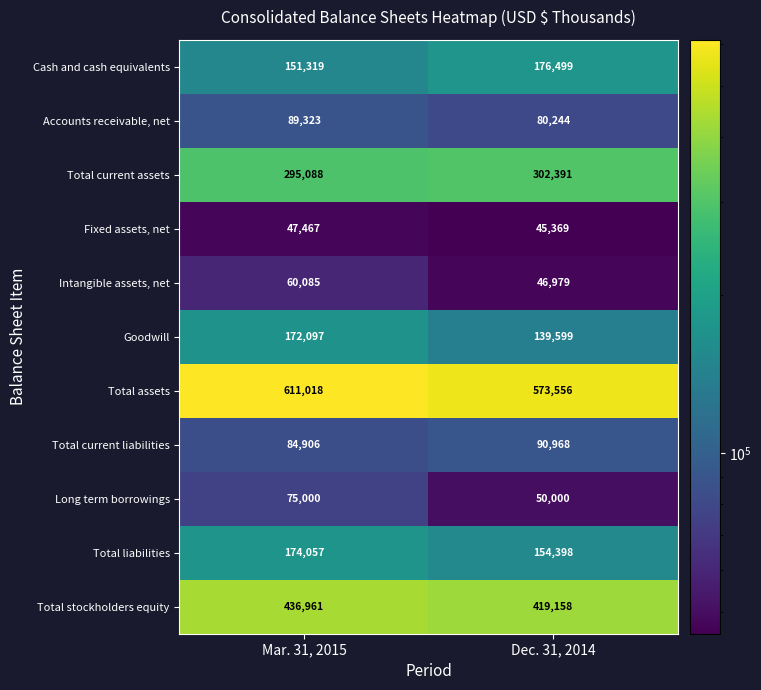

Reading left to right, list all the values displayed in this chart.

Cash and cash equivalents: 151319	176499
Accounts receivable, net: 89323	80244
Total current assets: 295088	302391
Fixed assets, net: 47467	45369
Intangible assets, net: 60085	46979
Goodwill: 172097	139599
Total assets: 611018	573556
Total current liabilities: 84906	90968
Long term borrowings: 75000	50000
Total liabilities: 174057	154398
Total stockholders equity: 436961	419158